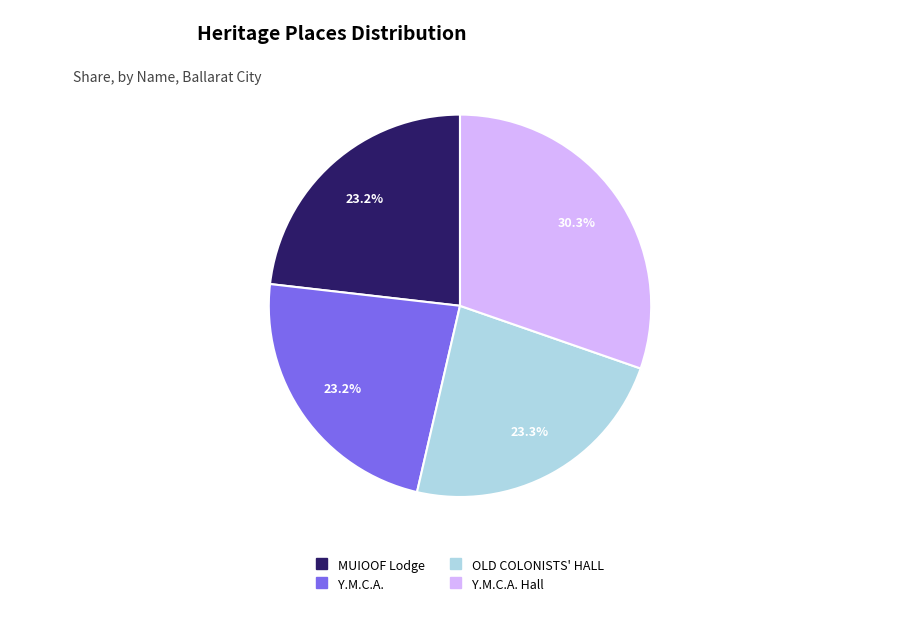

Is there a majority slice in this chart?

No